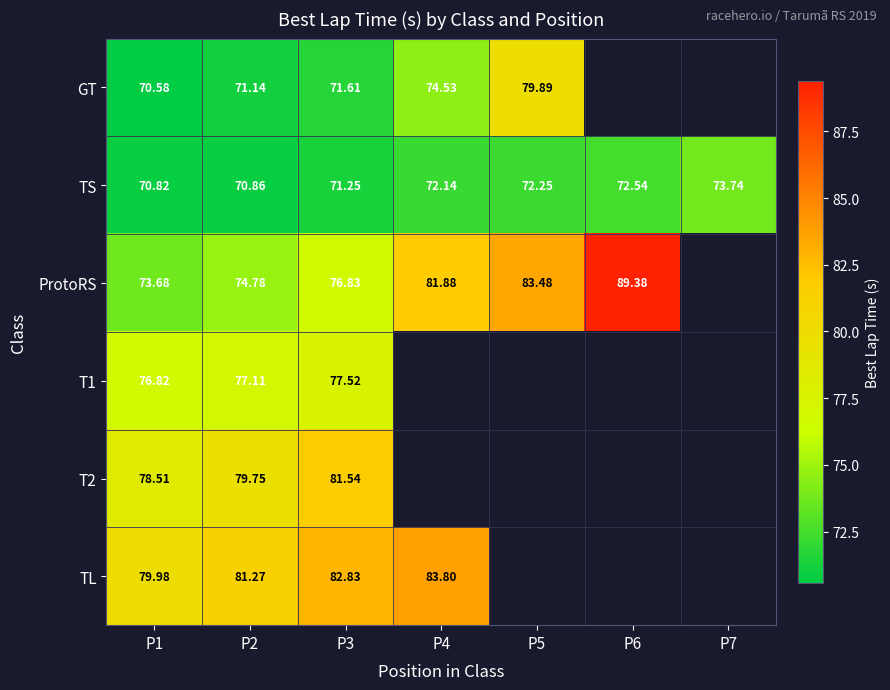

Is the value of T2 at P1 greater than the value of T1 at P2?

Yes